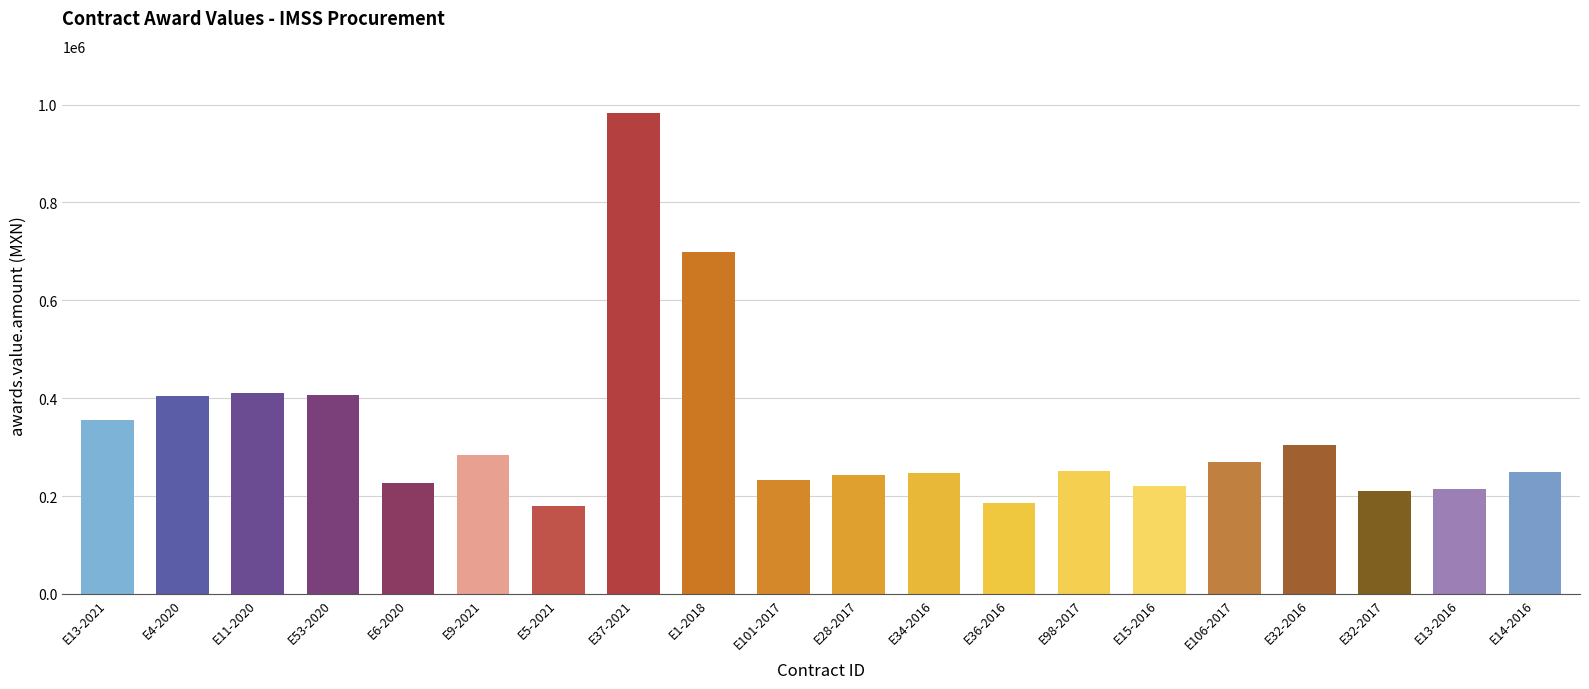

What is the ratio of the value at AO-050GYR090-E53-2020 to the value at AO-019GYR090-E101-2017?

1.8